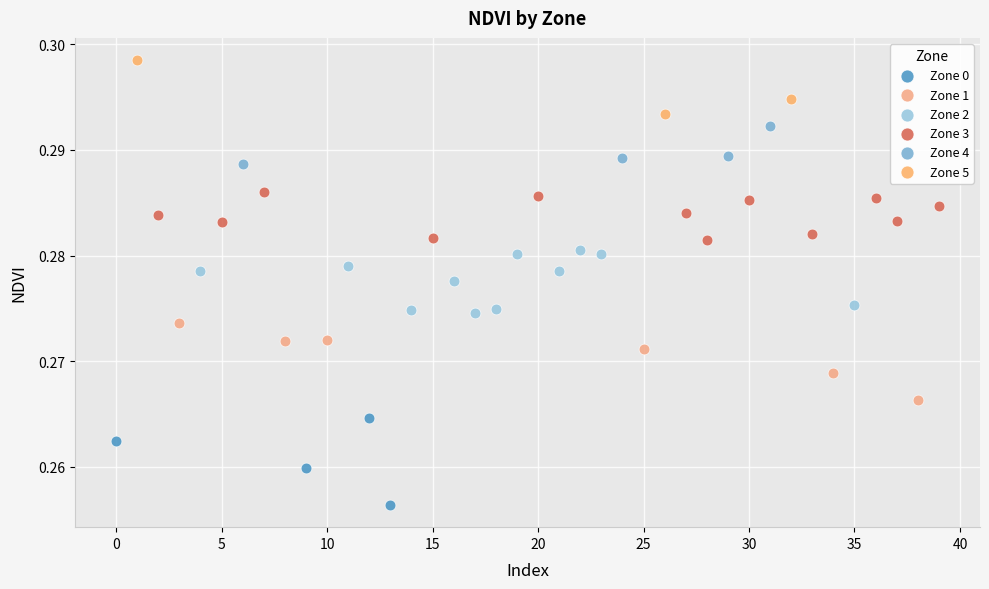

Which series contains the lowest Y value?

Zone 0